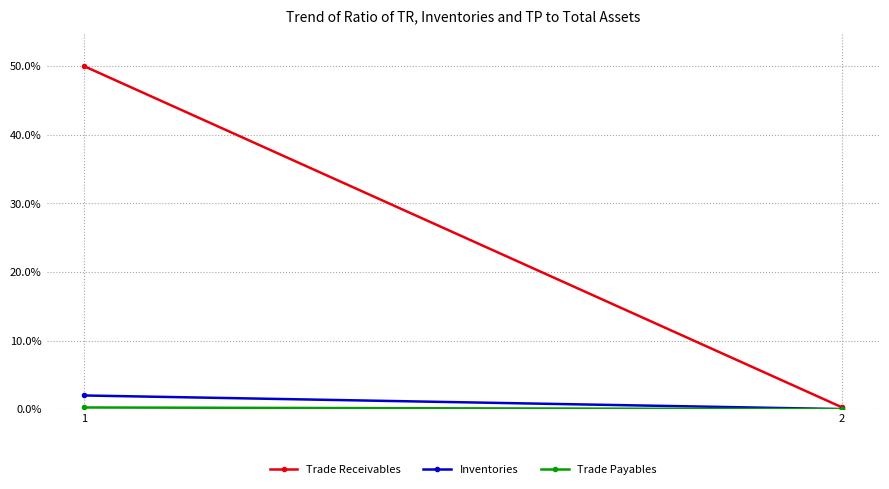

Is it true that Trade Payables equals 0.0 at 2?

True